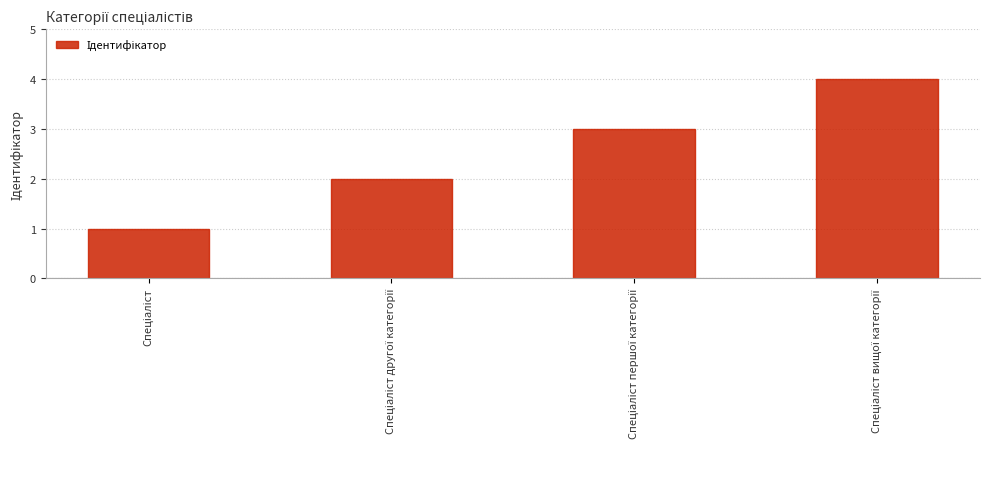

What is the difference between the maximum and minimum values?

3